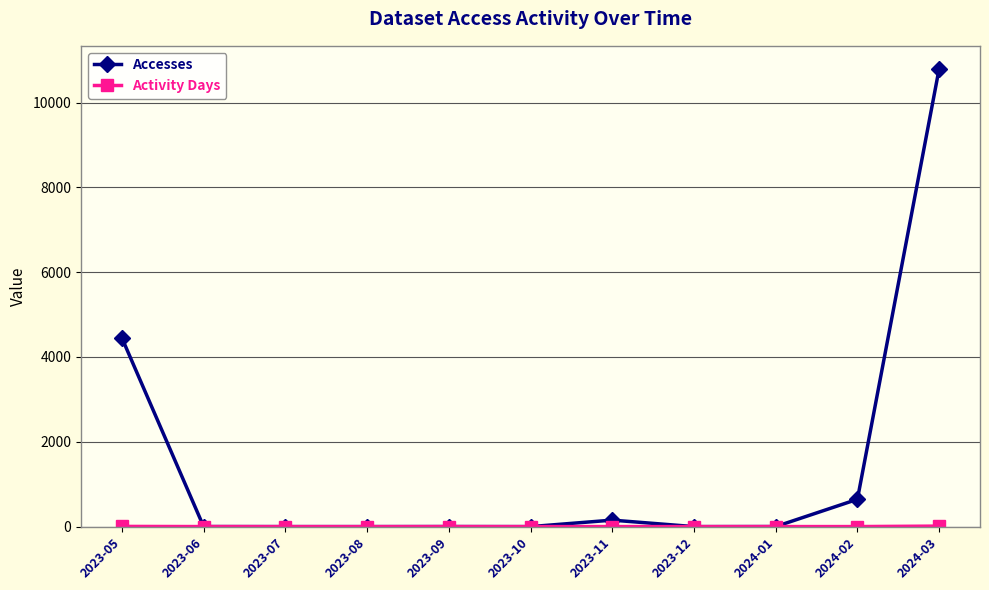

Between 2023-06 and 2024-03, which series saw the biggest shift?

Accesses